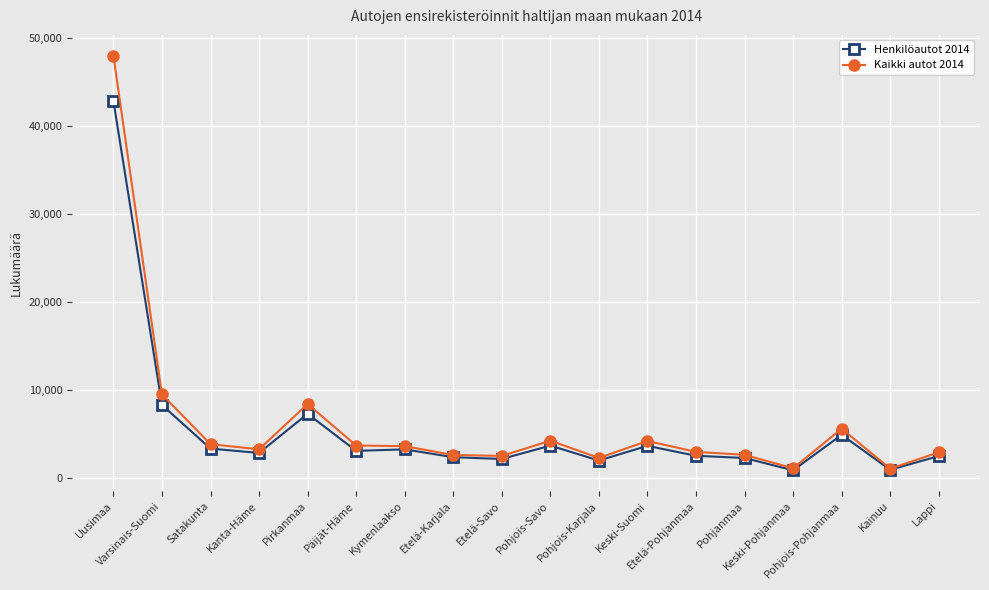

Is this an area chart (filled region under the line)?

No